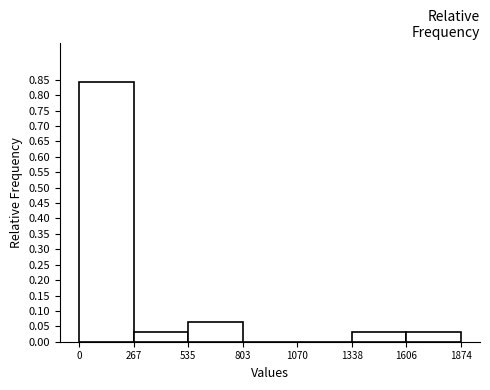

Reading left to right, transcribe this chart: for each bar, give the range it covers on the x-axis and its height. The values are not printed on the chart, so give them approximately, as read against the axis.

0 to 267: 0.845
267 to 535: 0.030
535 to 803: 0.065
803 to 1070: 0
1070 to 1338: 0
1338 to 1606: 0.030
1606 to 1874: 0.030